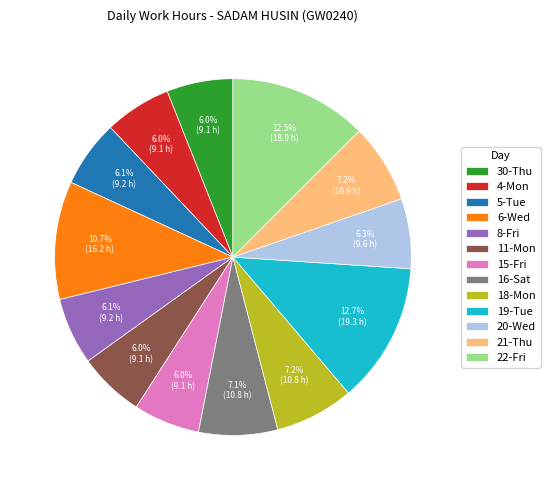

Does 21-Thu represent more than half of the total?

No